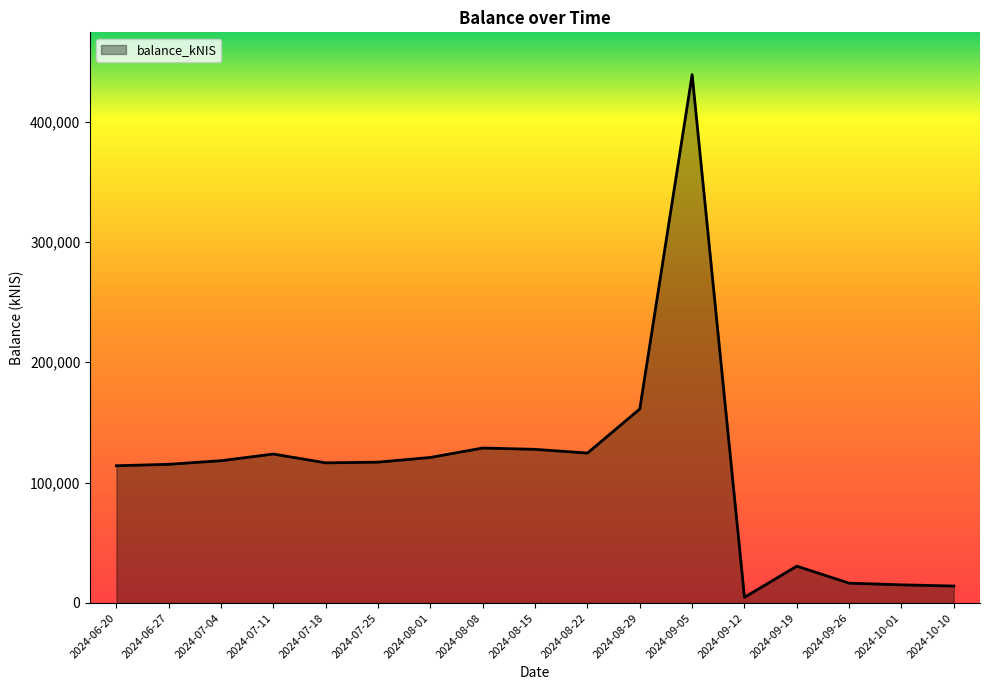

What is the greatest value displayed?

439019.0